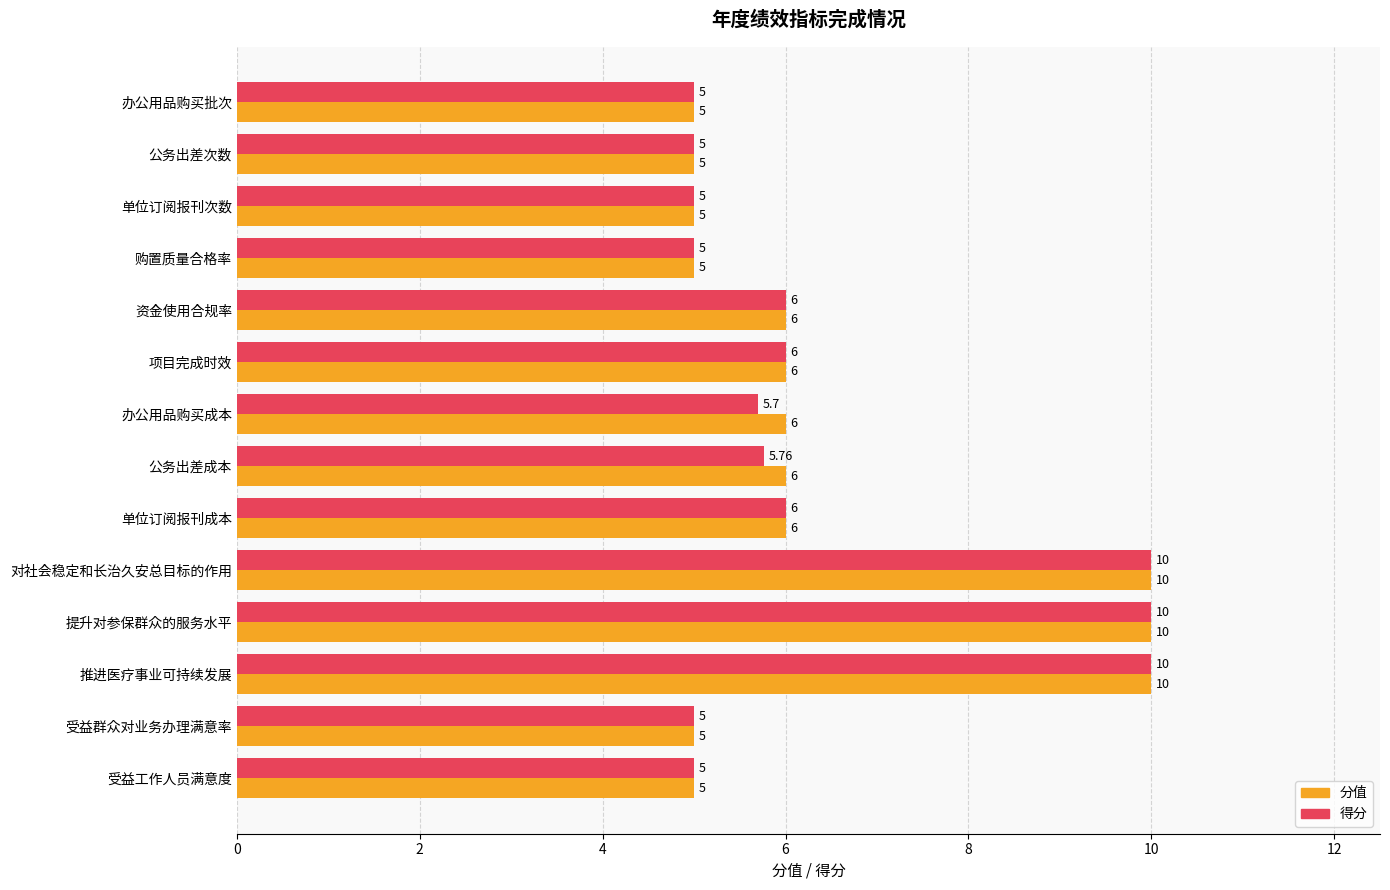

Is the value of 分值 at 办公用品购买成本 greater than the value of 得分 at 受益工作人员满意度?

Yes